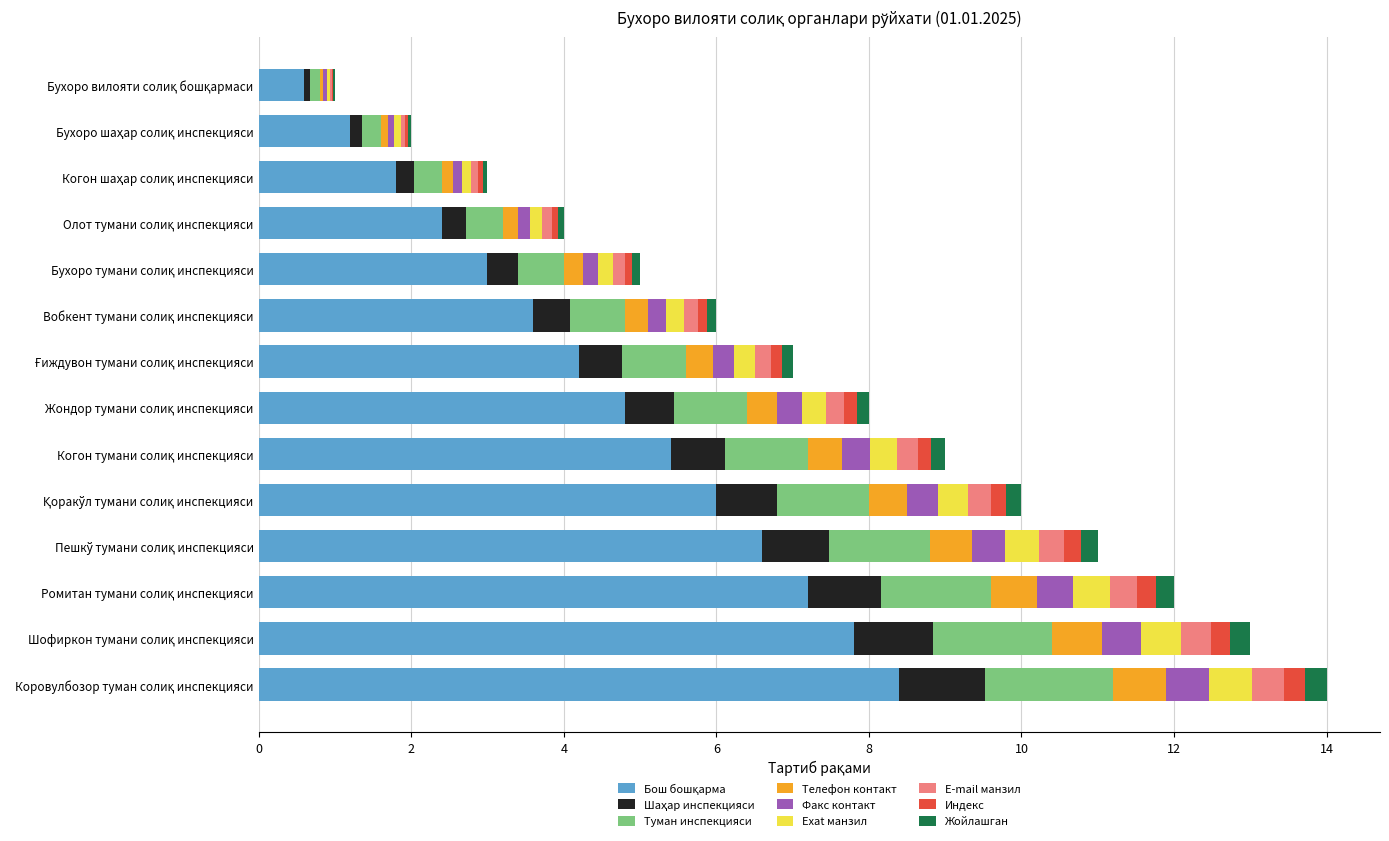

Which has a higher value, Коровулбозор туман солиқ инспекцияси or Олот тумани солиқ инспекцияси?

Коровулбозор туман солиқ инспекцияси